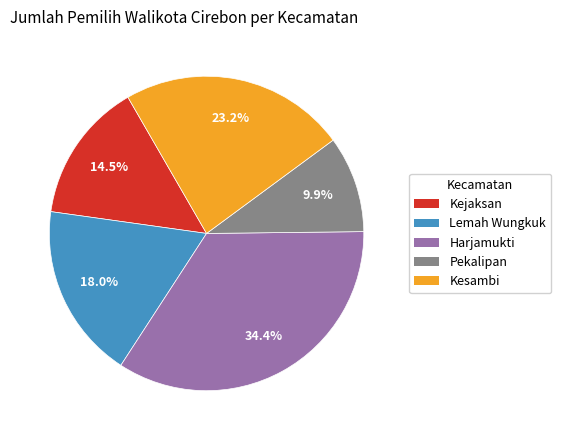

True or false: Harjamukti accounts for 46% of the total.

False